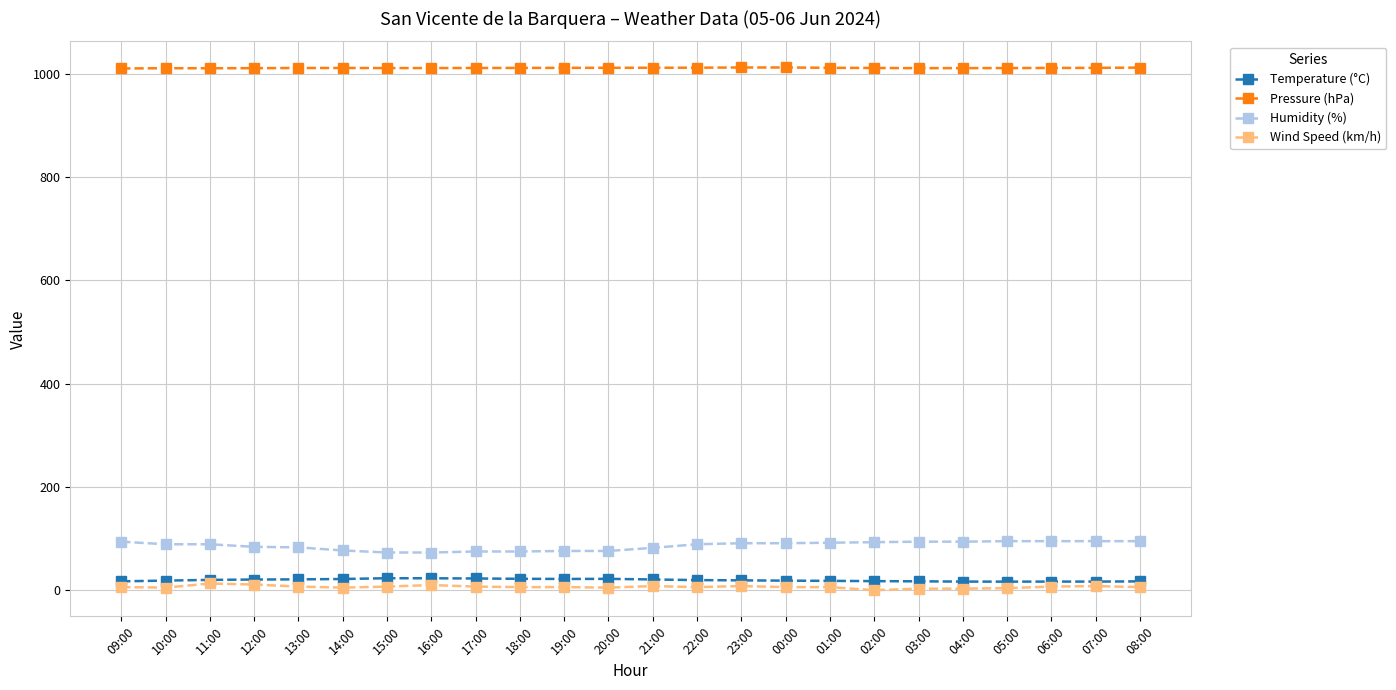

What is the label of the 23rd point from the left?

07:00